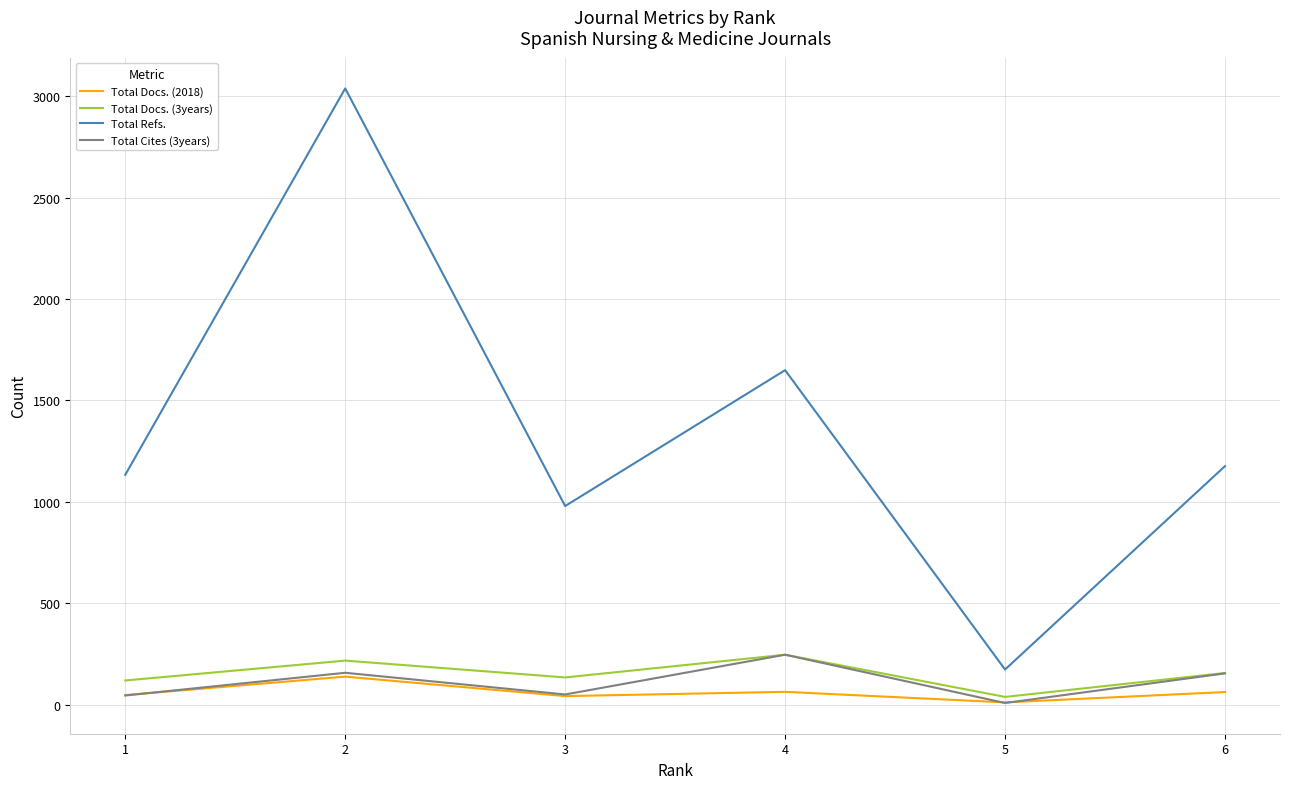

What is the maximum value shown in the chart?

3038